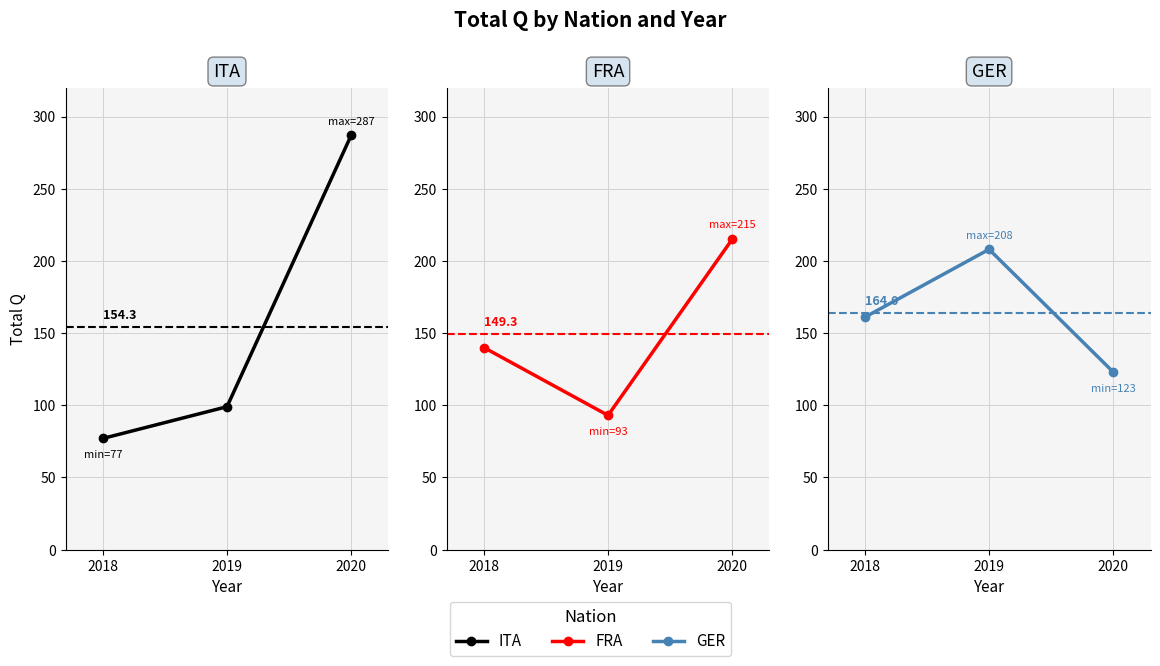

Read the FRA value at 2018, to the nearest 50.

150